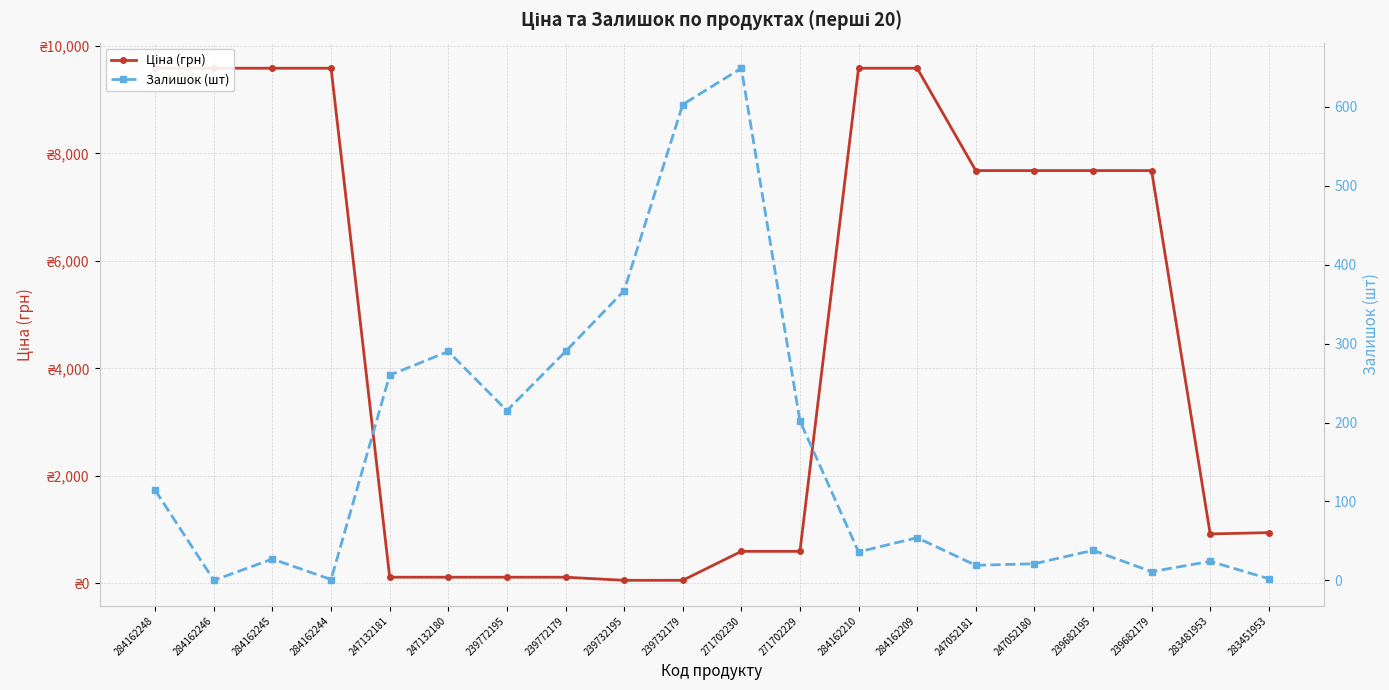

Which label corresponds to the largest value in the chart?

284162248